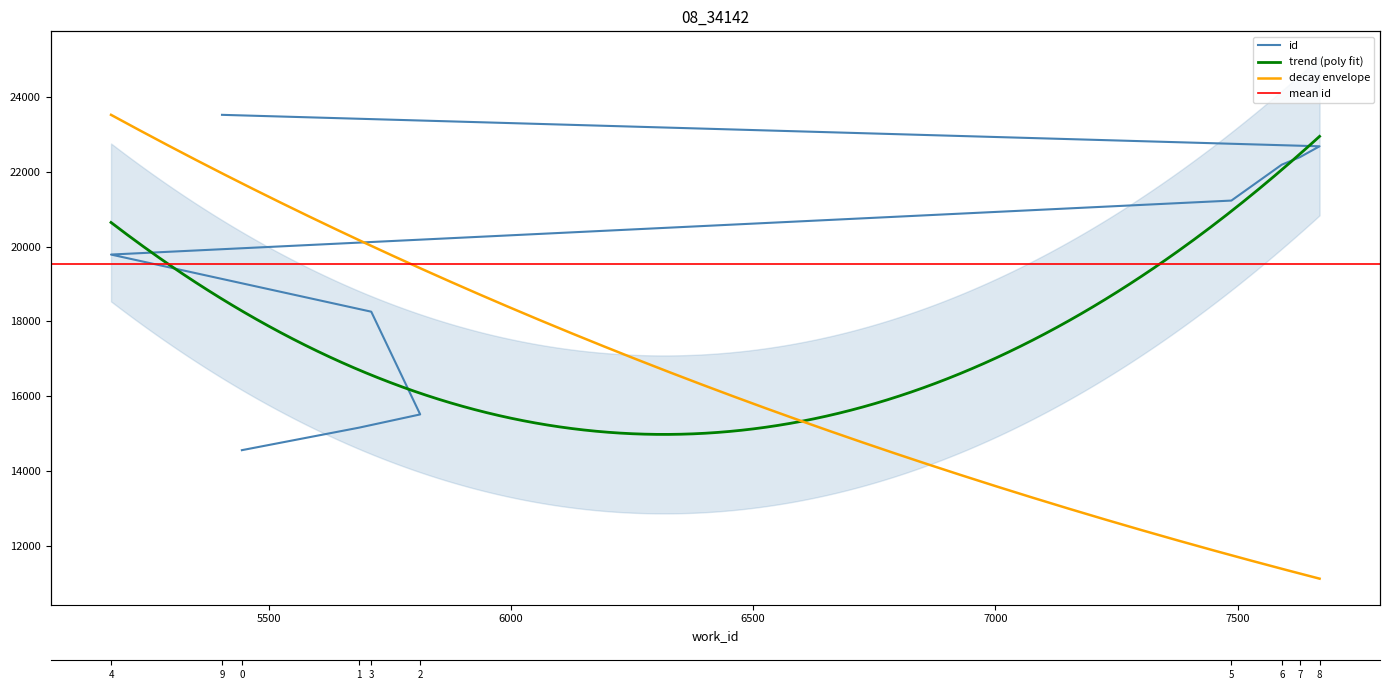

Rank the categories by value from lowest to highest.

5445, 5687, 5813, 5712, 5175, 7487, 7591, 7628, 7669, 5404